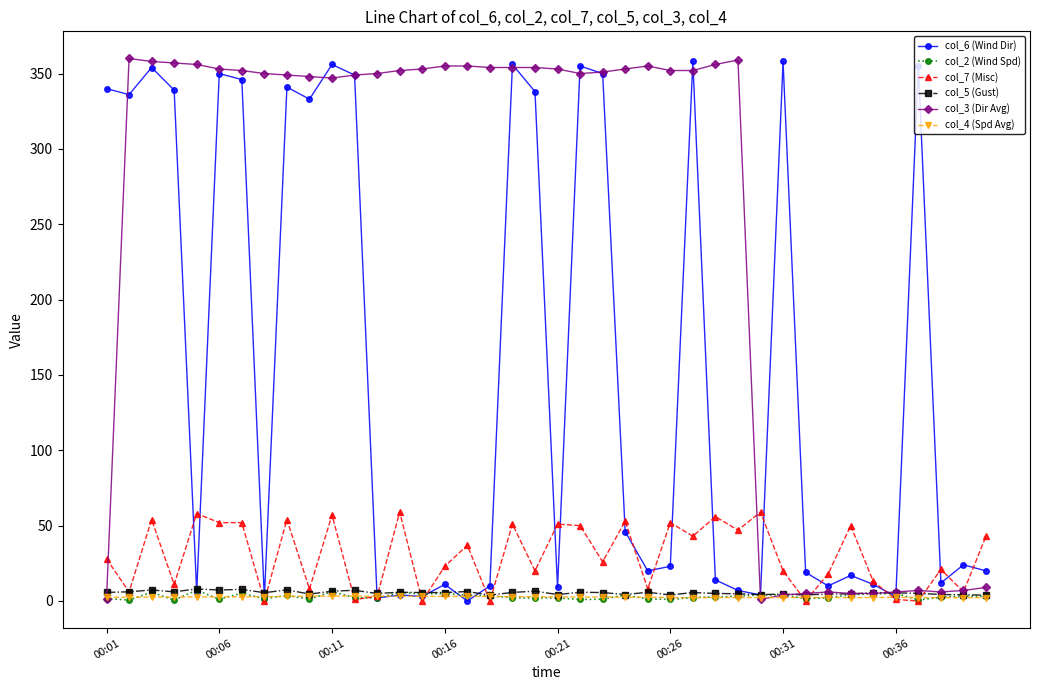

True or false: col_2 (Wind Spd) has more than 0 interior local peaks.

True